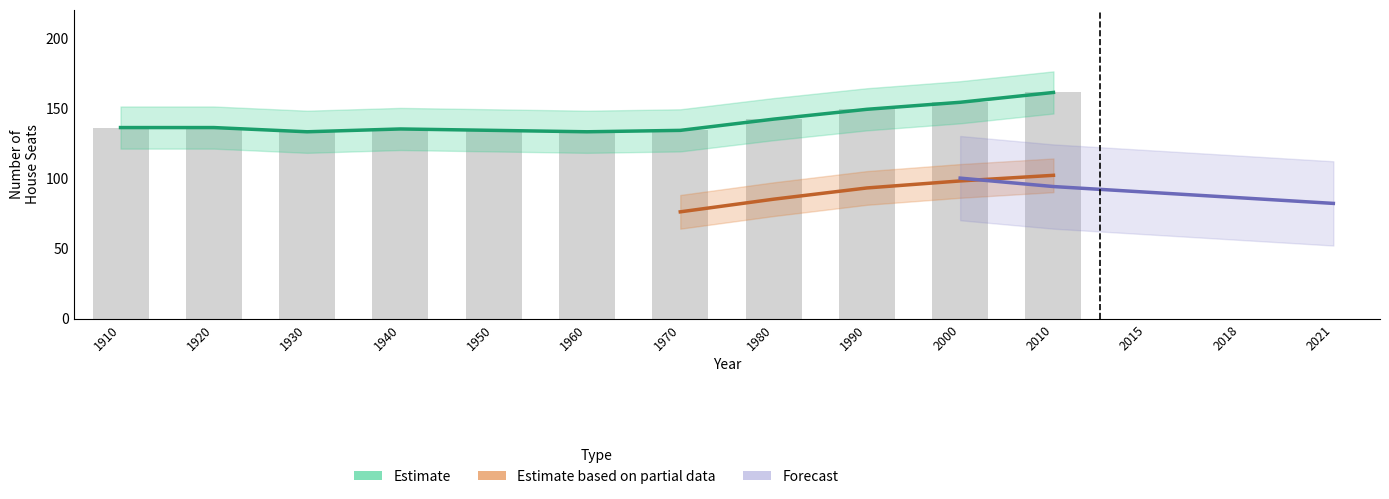

Which has a higher value, 1980 or 1940?

1980